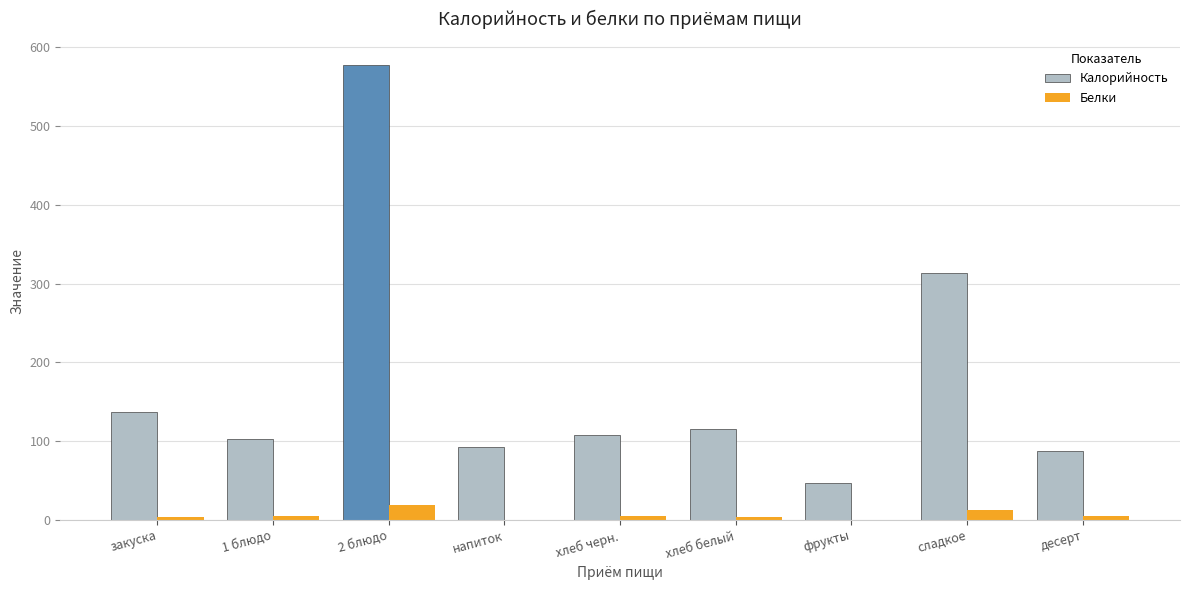

Are the bars horizontal?

No